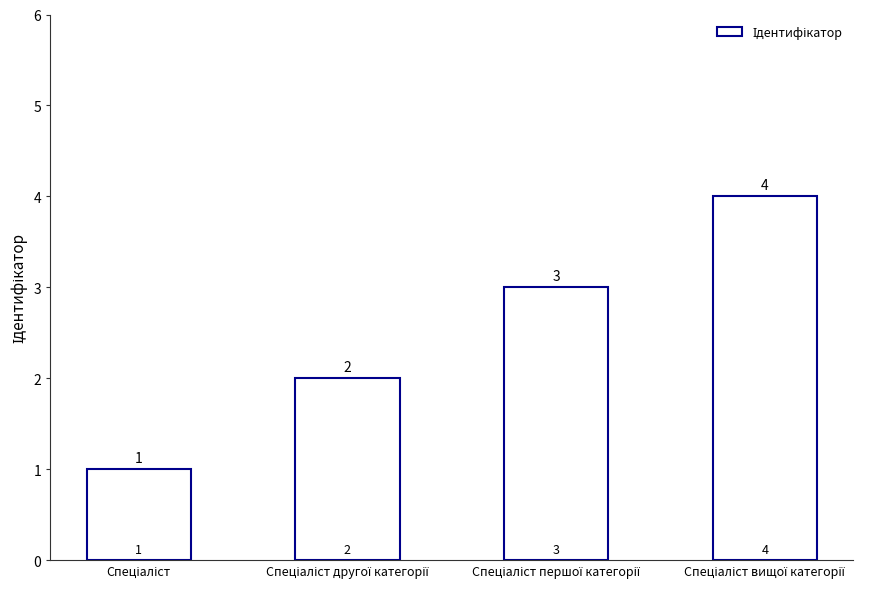

What is the value of the 2nd bar from the left?

2